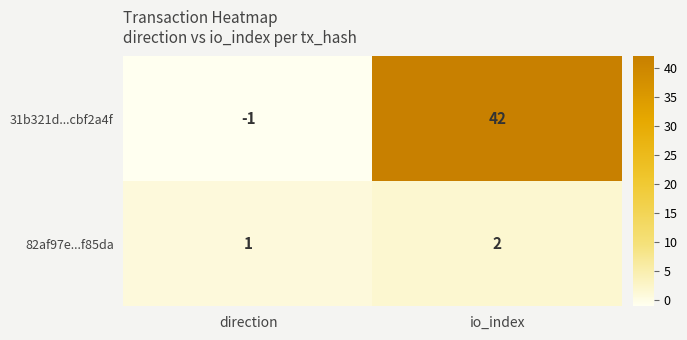

Which series has the largest total across all categories?

31b321d...cbf2a4f